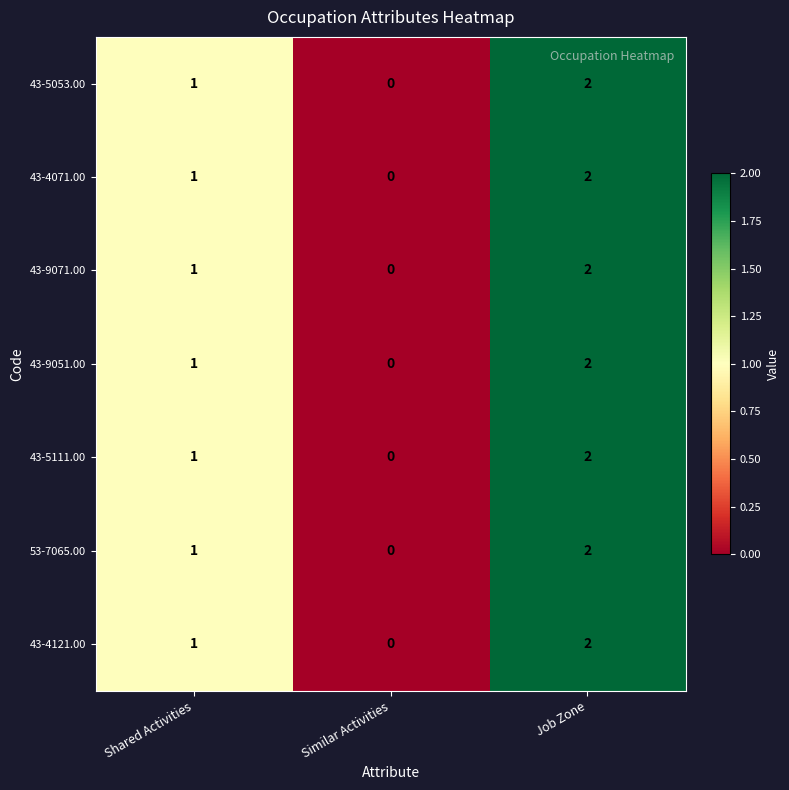

The 43-9071.00 series shows -1 at Similar Activities. True or false?

False